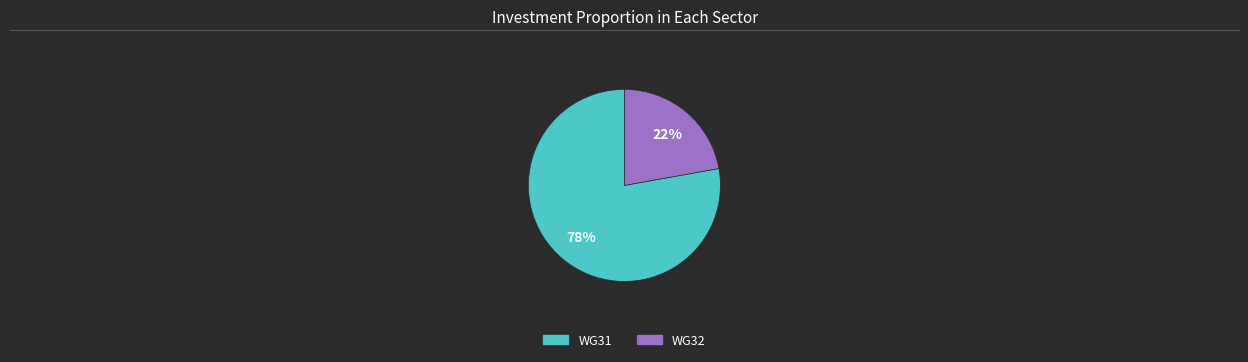

To the nearest percent, what percentage of the pie is WG31?

78%